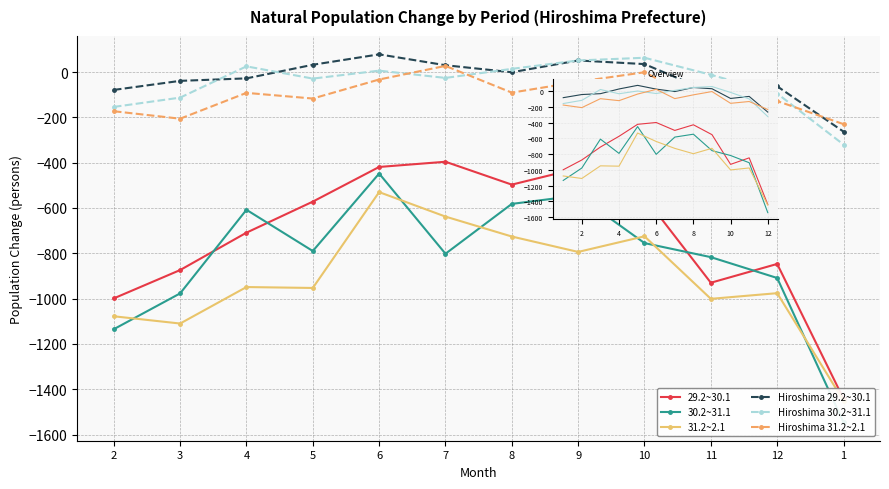

What is the maximum value shown in the chart?

78